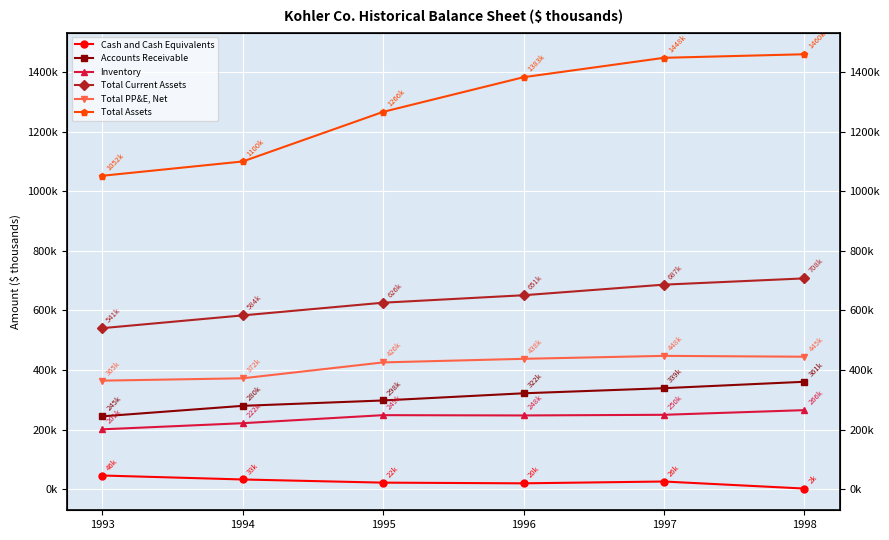

What is the greatest value displayed?

1459800